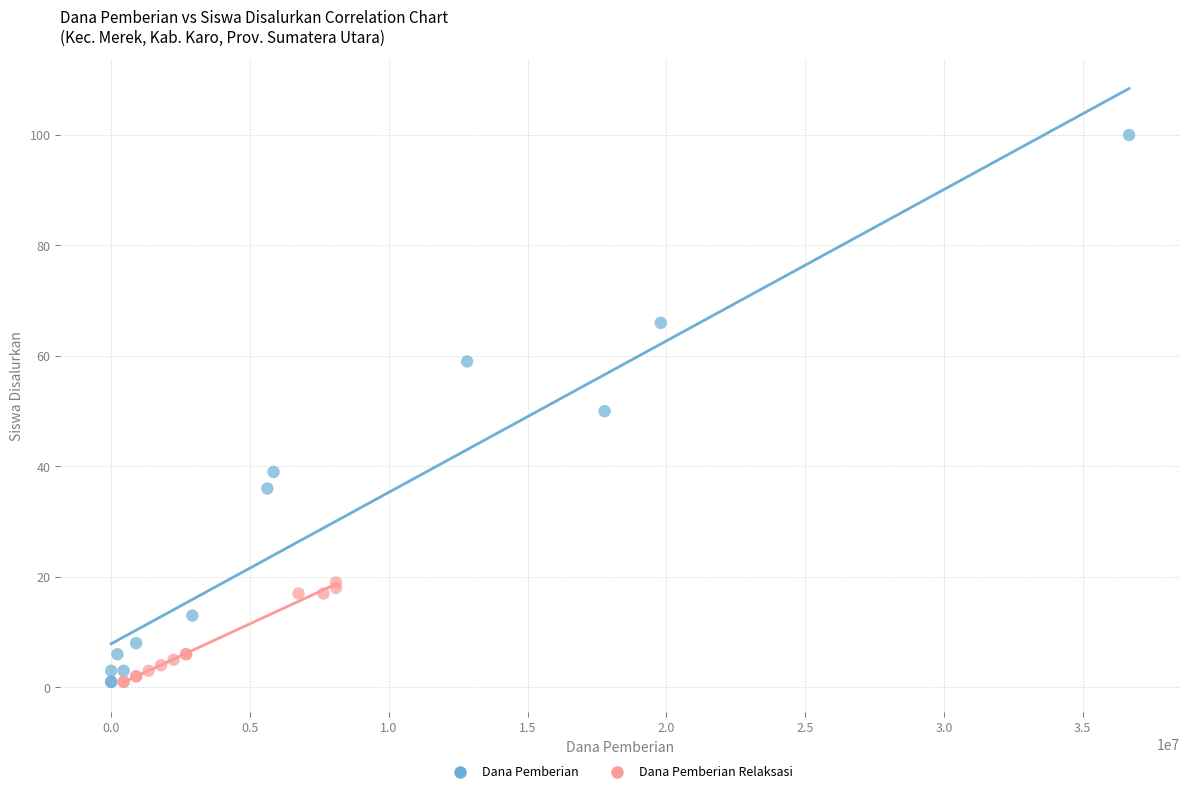

What are all the series names shown in the legend?

Dana Pemberian, Dana Pemberian Relaksasi